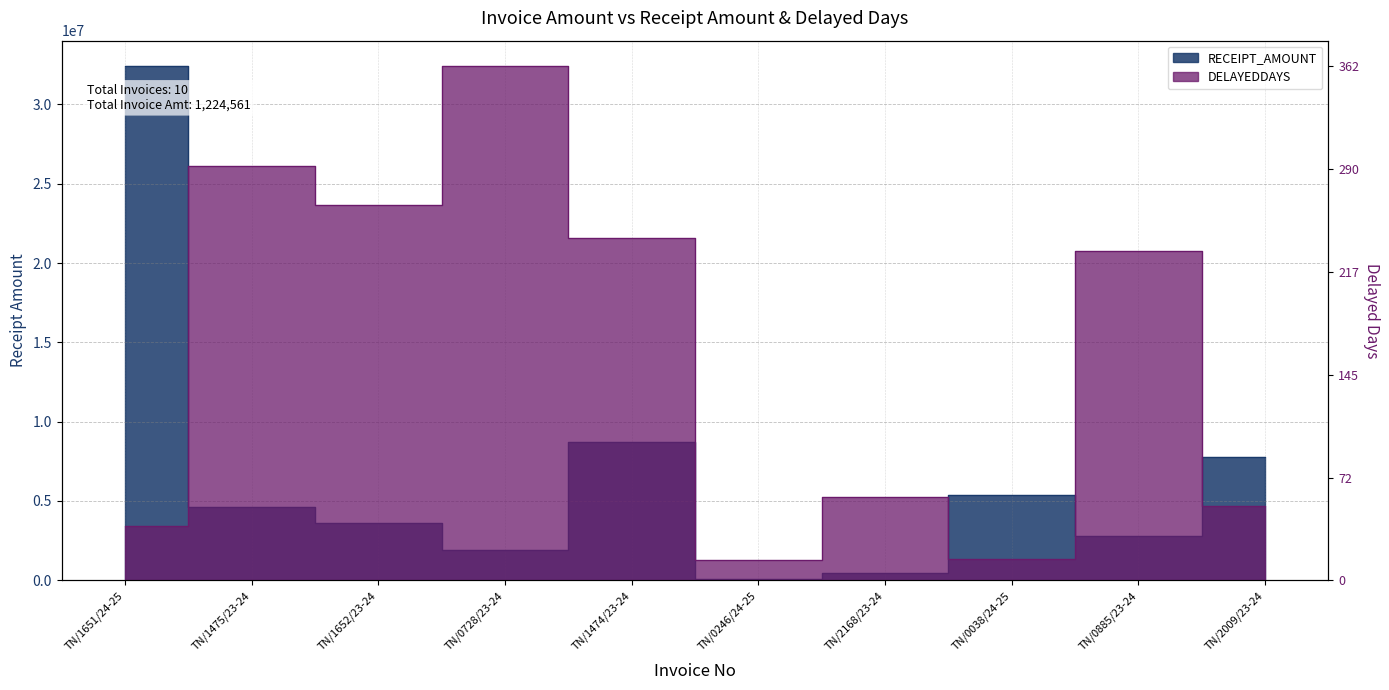

In RECEIPT_AMOUNT, how many points are lower than both neighbors (excluding endpoints)?

3